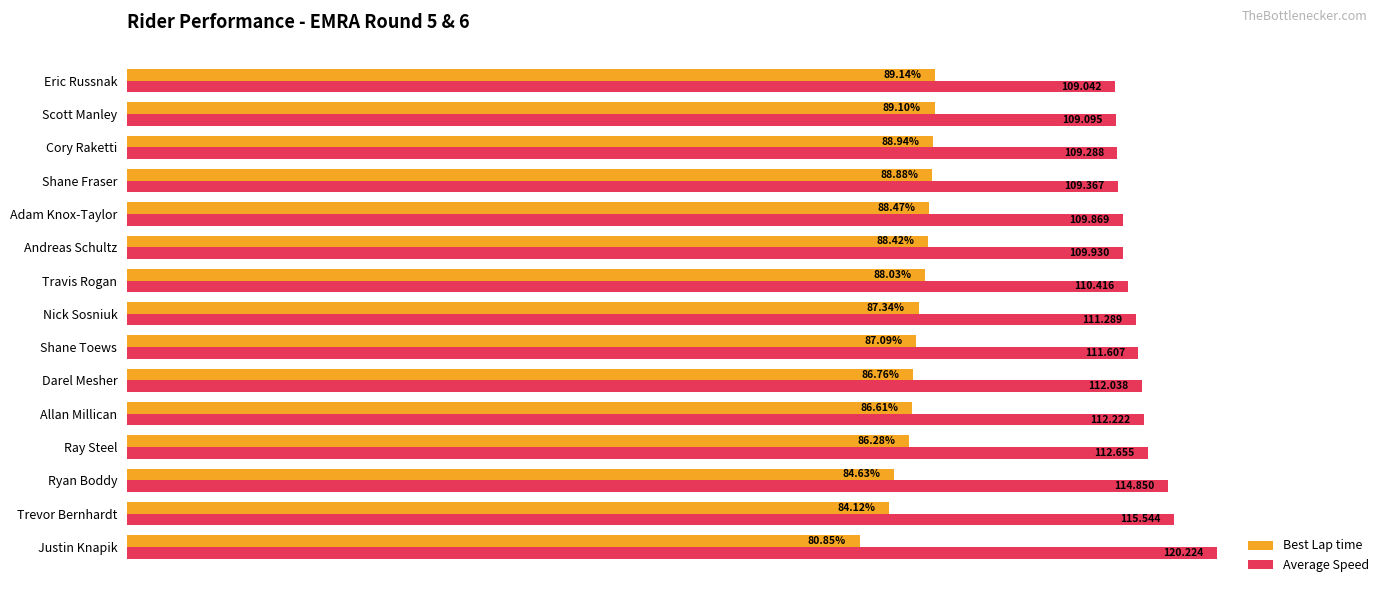

Rank the categories by Best Lap time value from highest to lowest.

Eric Russnak, Scott Manley, Cory Raketti, Shane Fraser, Adam Knox-Taylor, Andreas Schultz, Travis Rogan, Nick Sosniuk, Shane Toews, Darel Mesher, Allan Millican, Ray Steel, Ryan Boddy, Trevor Bernhardt, Justin Knapik